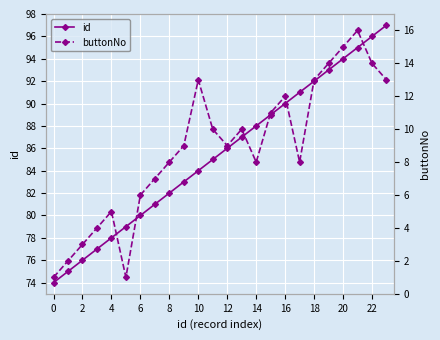

What is the value of the id point at the 17th from the left?

83